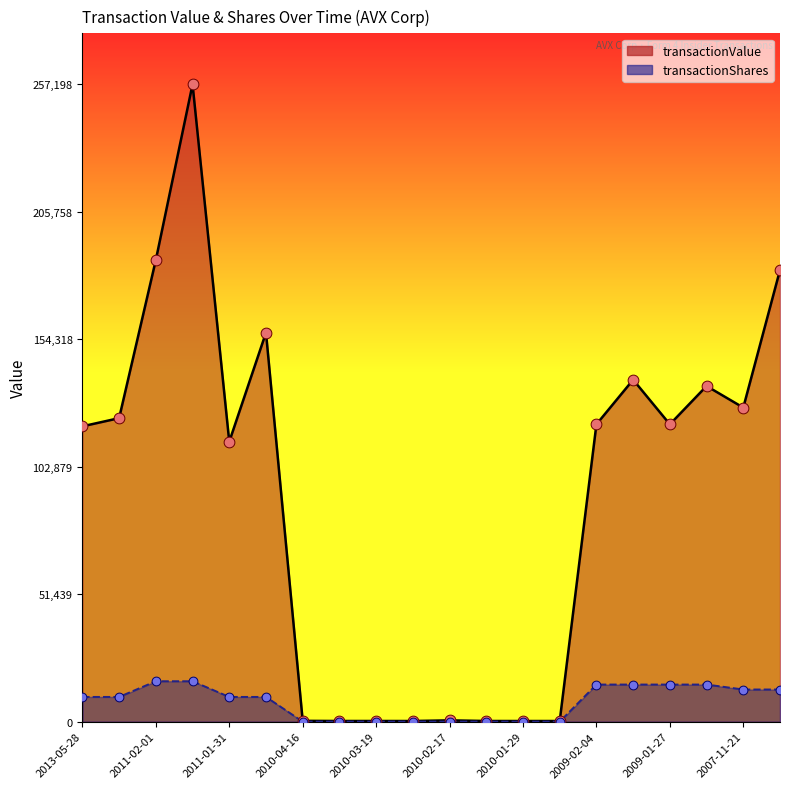

What is the total value across all series at 2010-02-12?

316